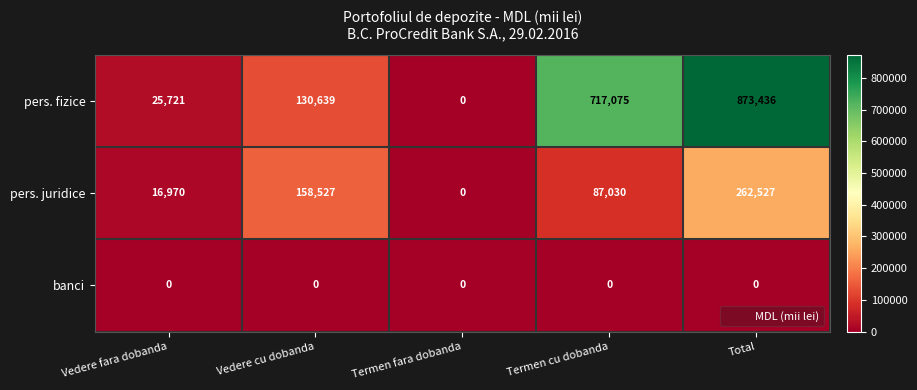

Which series has the largest total across all categories?

pers. fizice